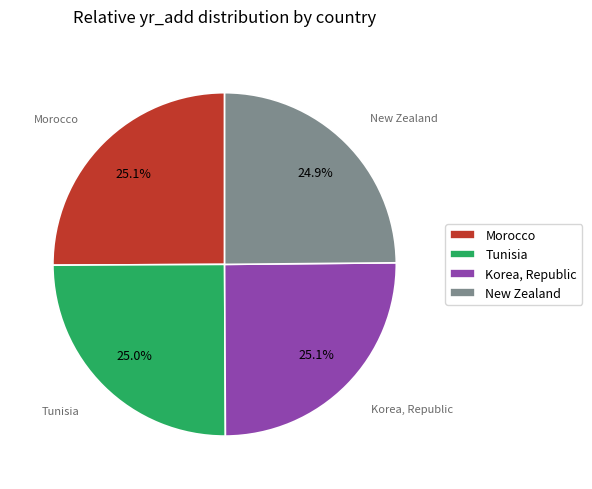

What is the ratio of the value at Morocco to the value at Tunisia?

1.0